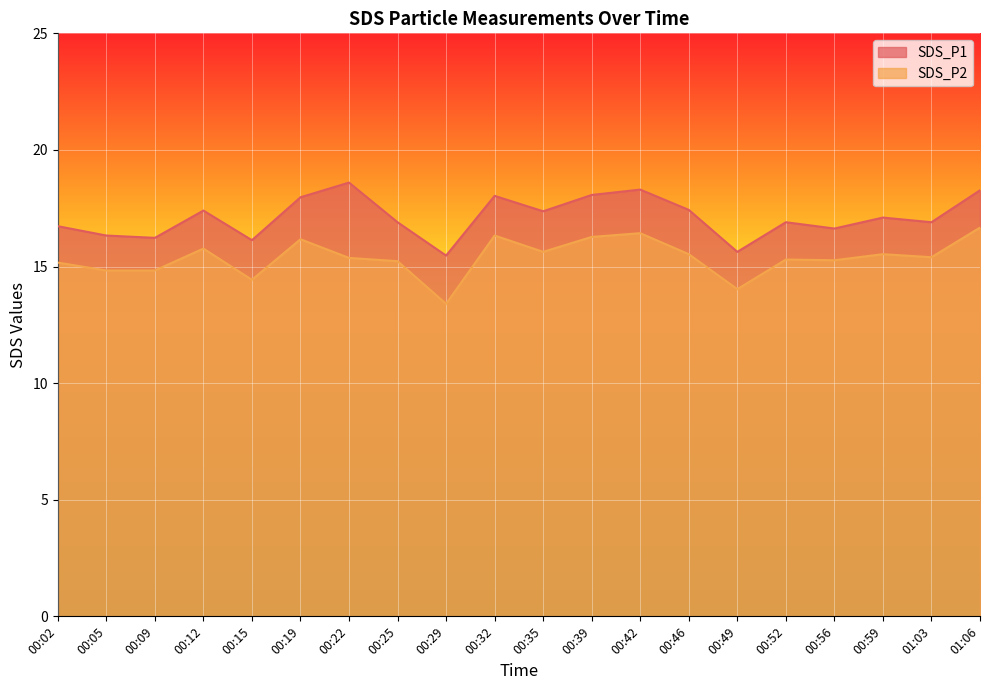

Which series has the largest total across all categories?

SDS_P1